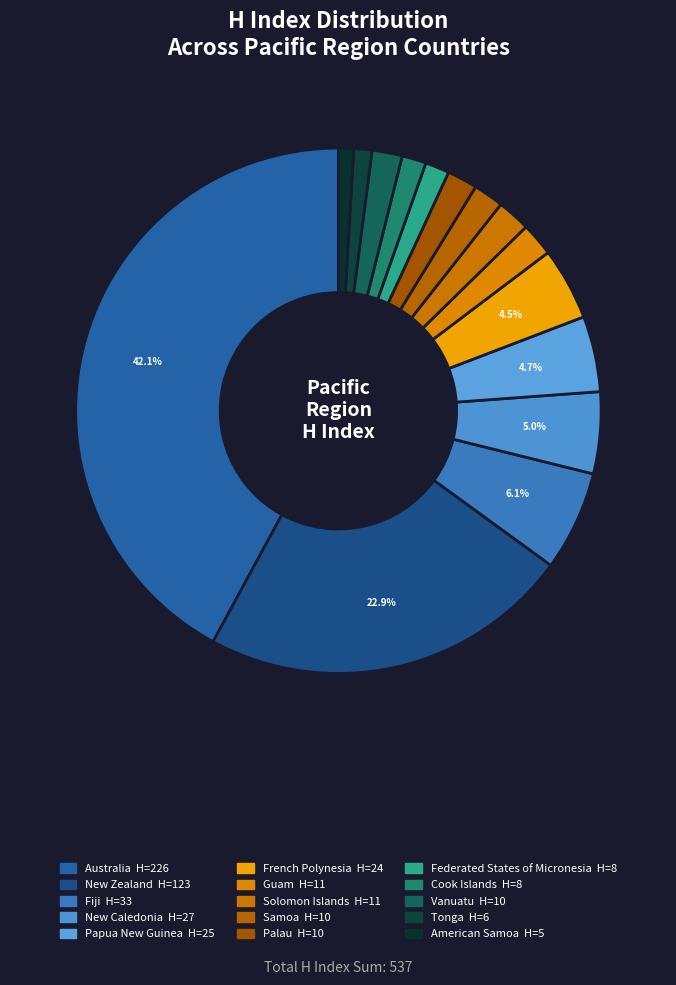

Count the number of slices in the pie.

15